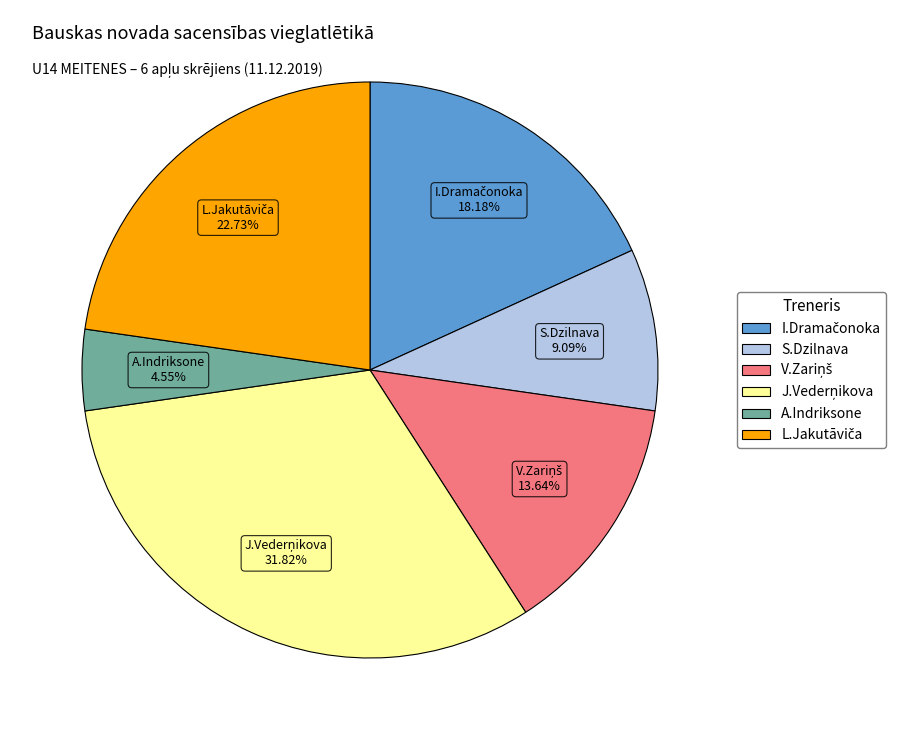

Does any single category account for the majority?

No